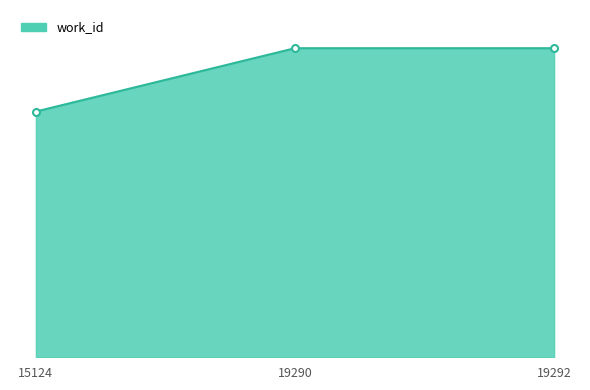

Does the chart display data point markers on the line(s)?

No